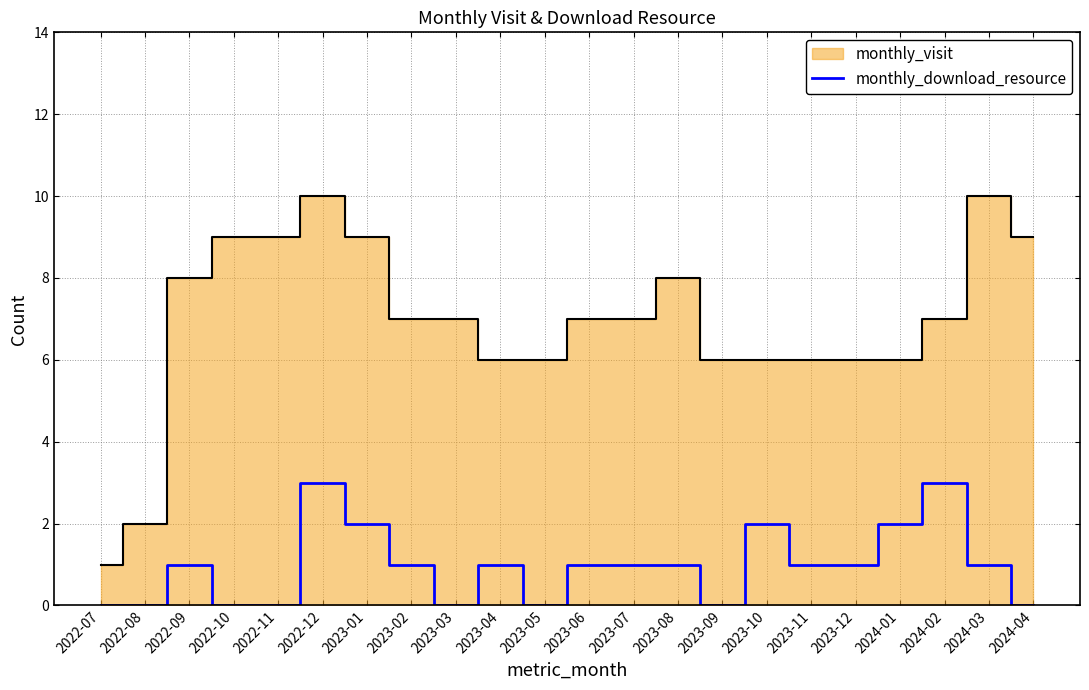

The value at 2024-01 is 2. True or false?

True